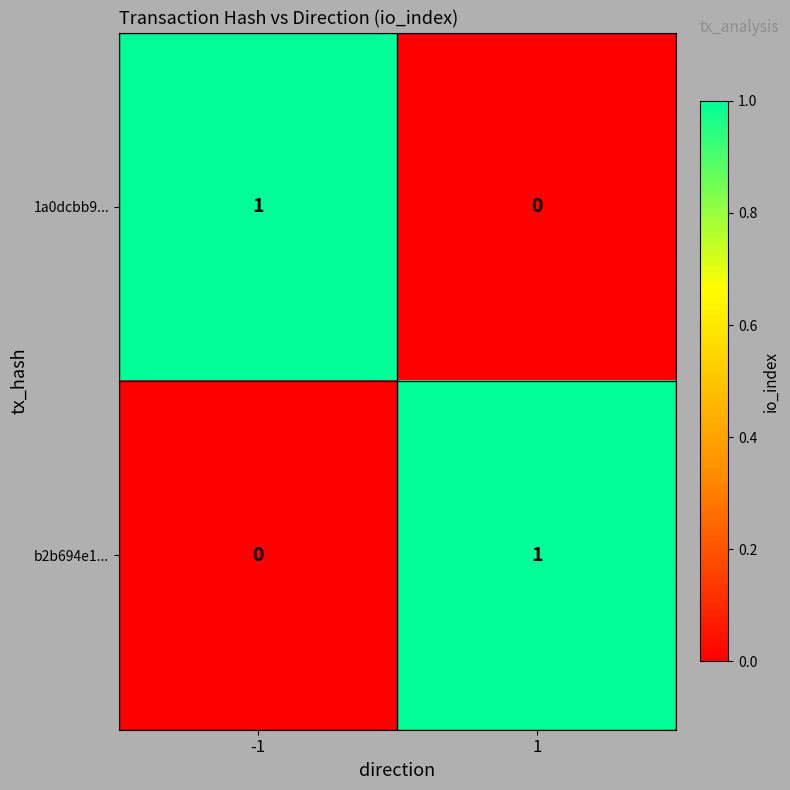

What is the greatest value displayed?

1